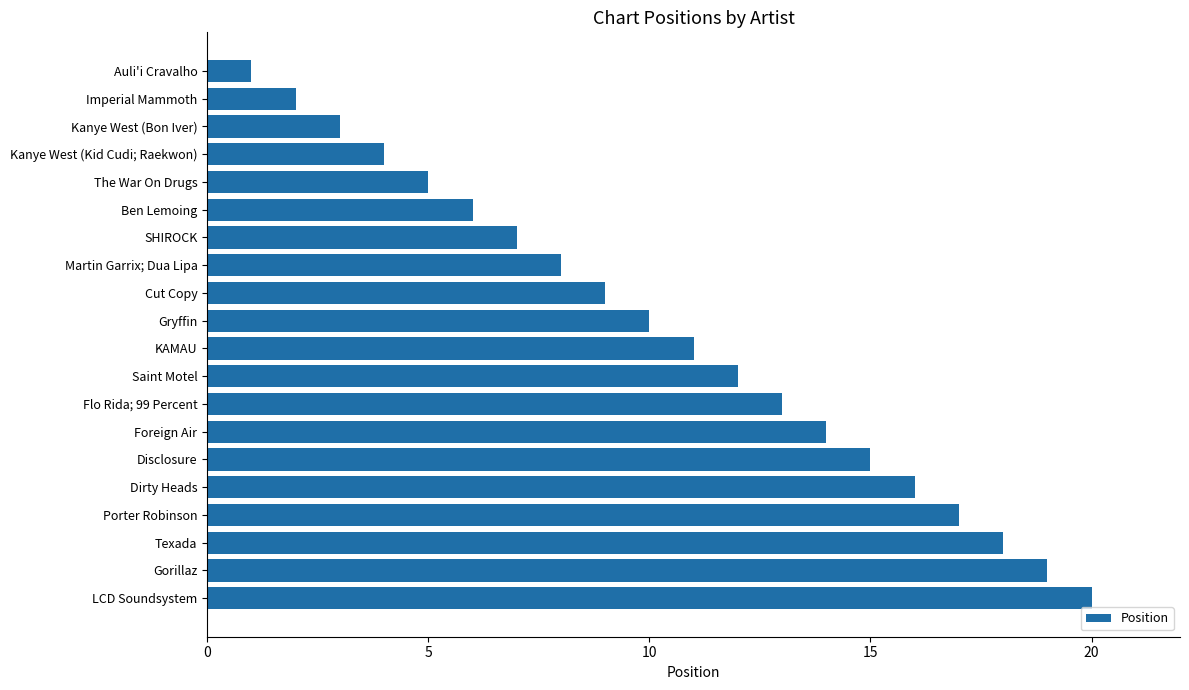

The value at LCD Soundsystem is 20. True or false?

True